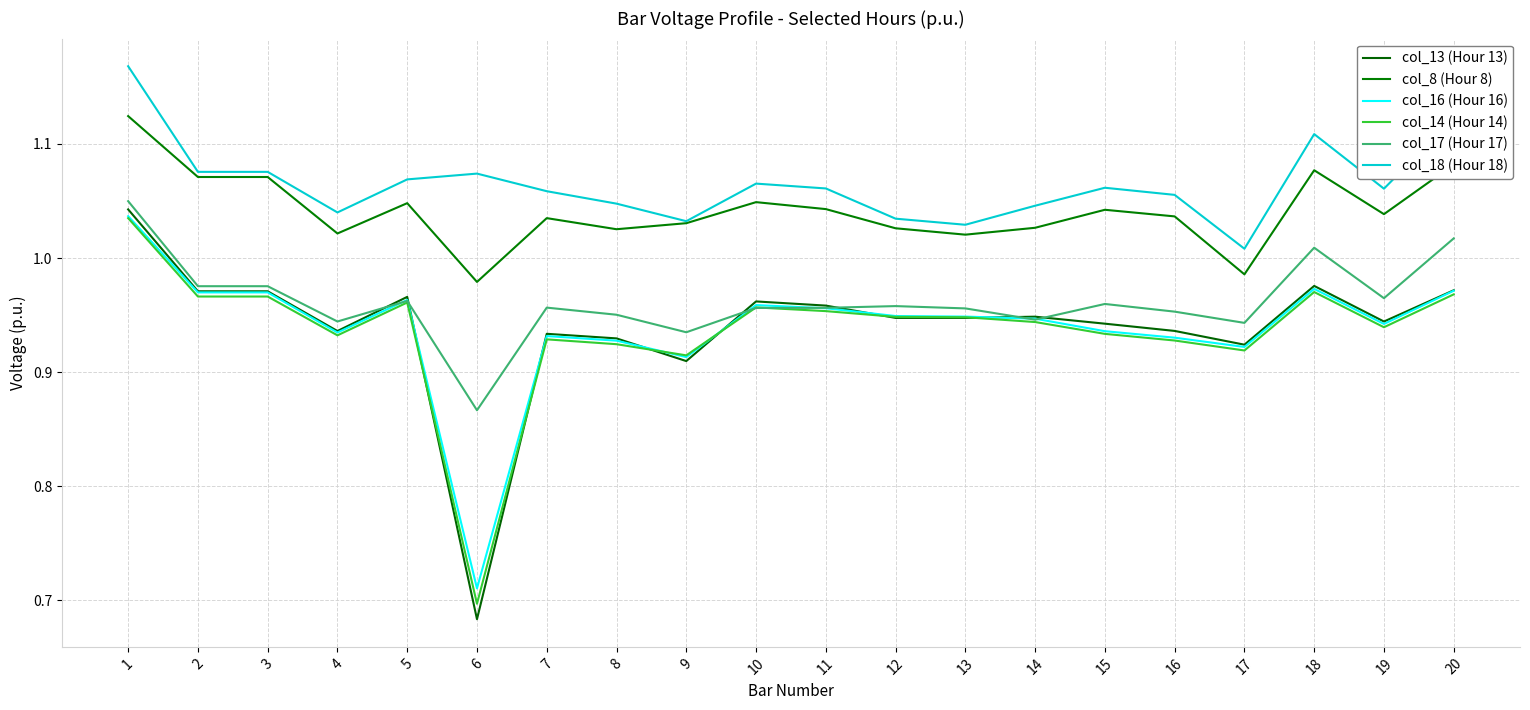

True or false: col_18 (Hour 18) and col_8 (Hour 8) cross at least once.

False